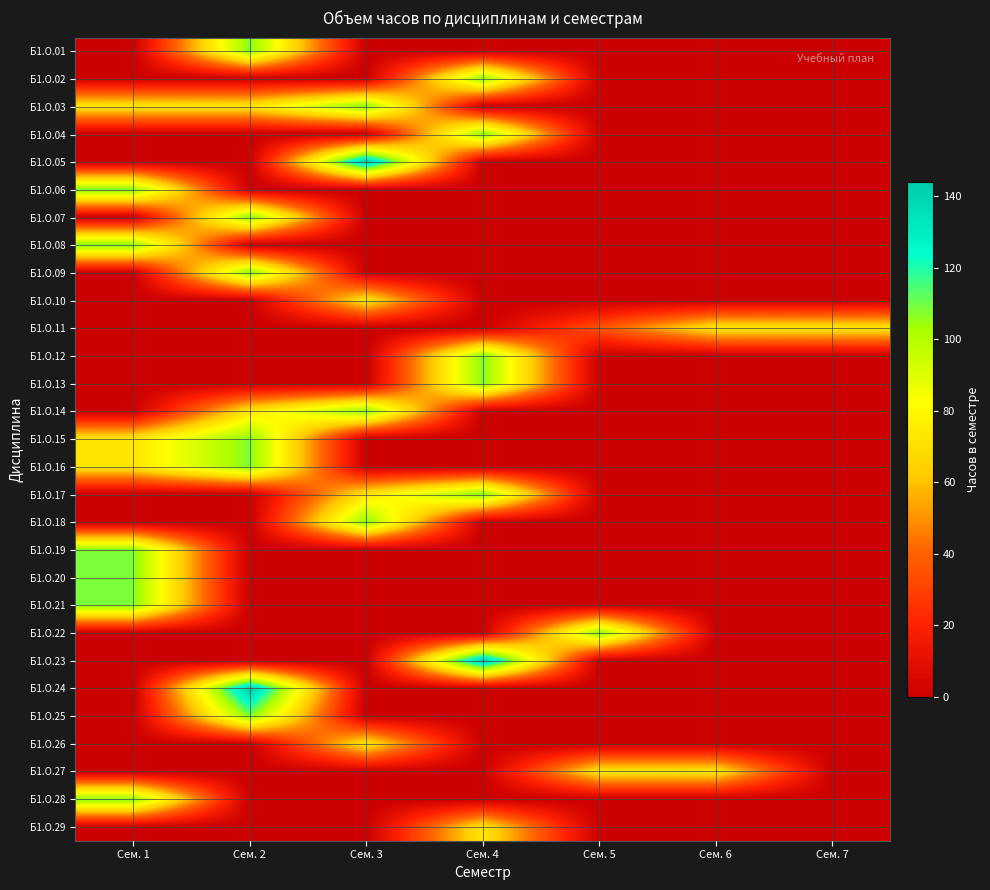

How many distinct data groups are displayed?

29